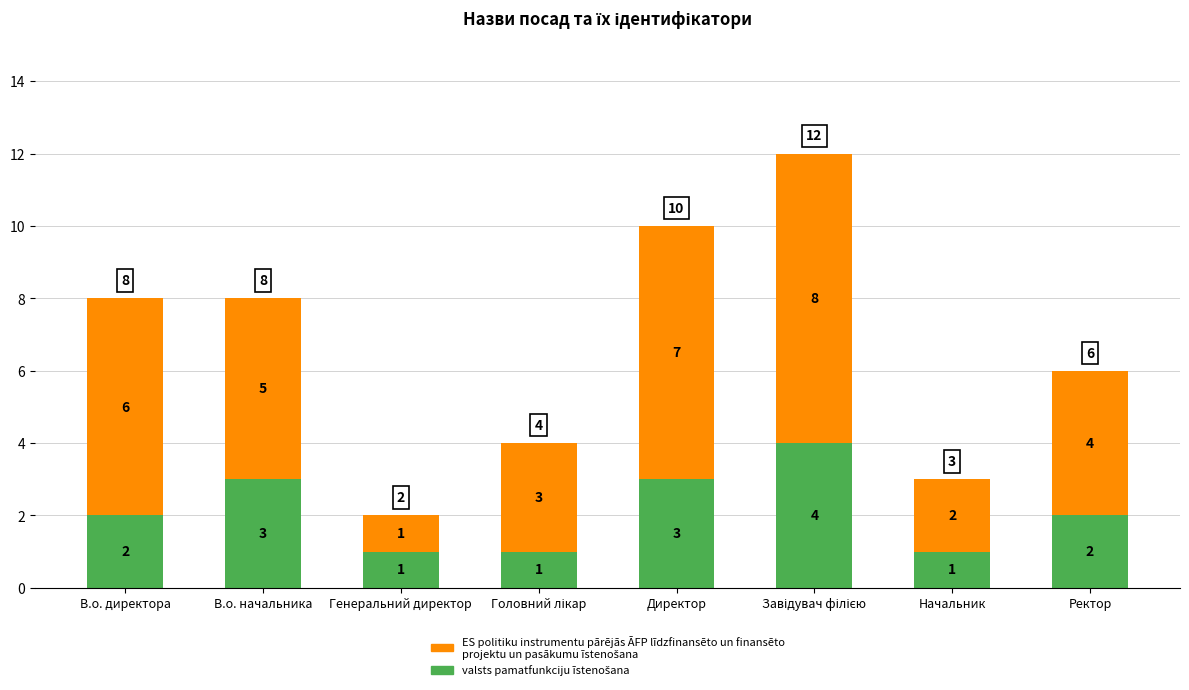

What is the total value across all series at Директор?

10